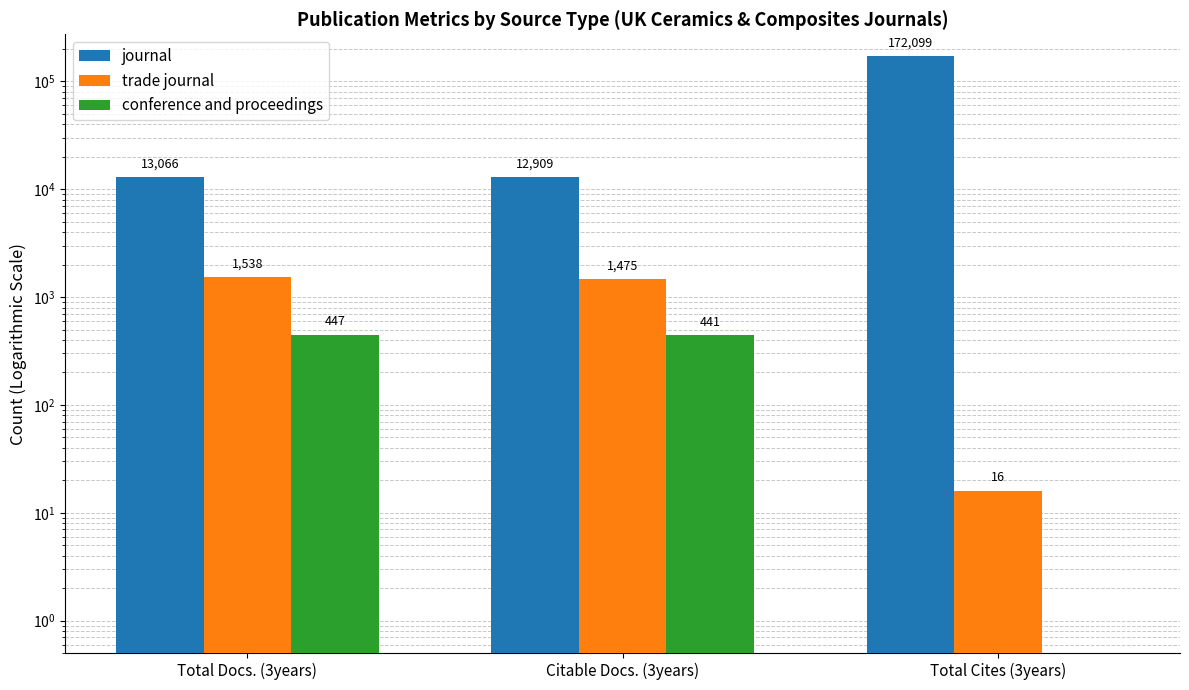

Count the number of categories in the chart.

3